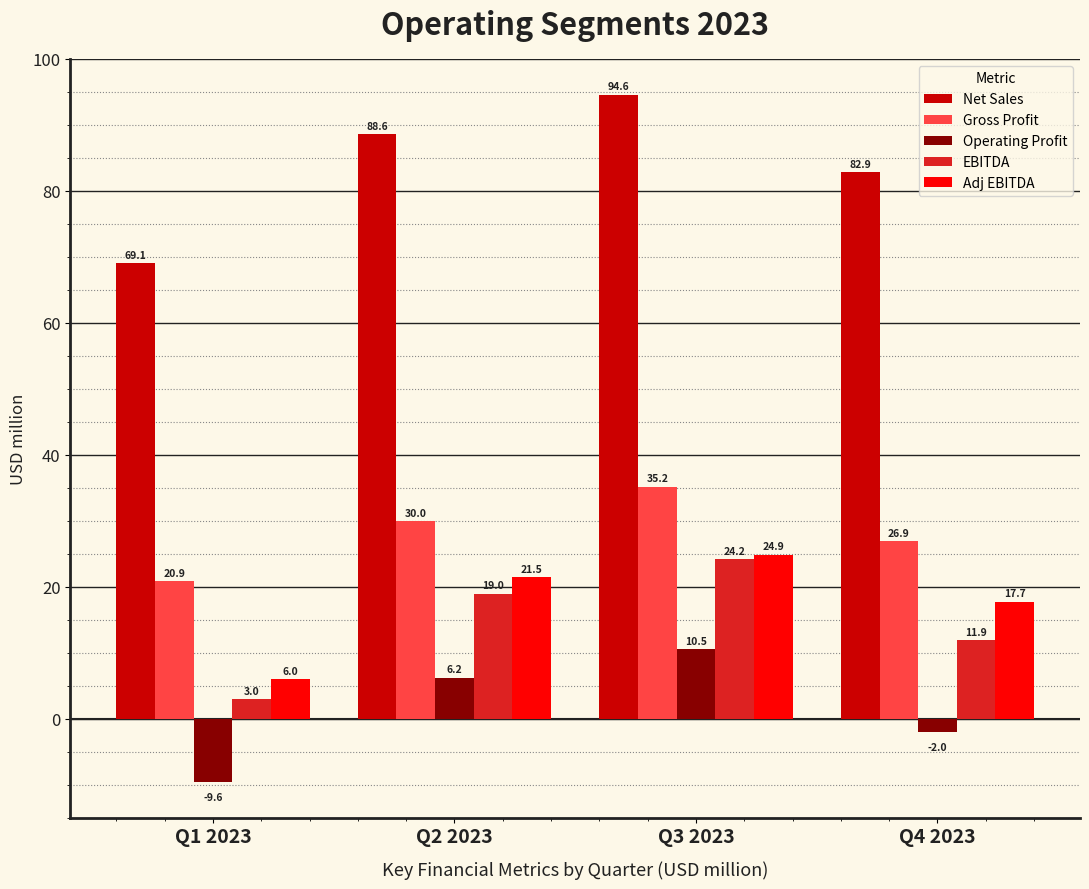

Reading right to left, what are all the values shown in this chart?

Net Sales: Q4 2023=82.9	Q3 2023=94.6	Q2 2023=88.6	Q1 2023=69.1
Gross Profit: Q4 2023=26.9	Q3 2023=35.2	Q2 2023=30.0	Q1 2023=20.9
Operating Profit: Q4 2023=-2.0	Q3 2023=10.5	Q2 2023=6.2	Q1 2023=-9.6
EBITDA: Q4 2023=11.9	Q3 2023=24.2	Q2 2023=19.0	Q1 2023=3.0
Adj EBITDA: Q4 2023=17.7	Q3 2023=24.9	Q2 2023=21.5	Q1 2023=6.0